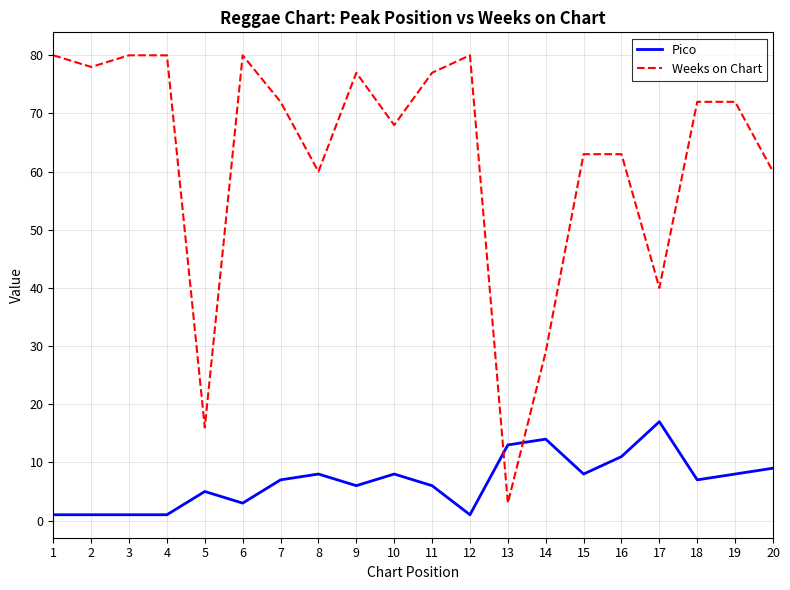

At which category does Weeks on Chart reach its first local valley?

2